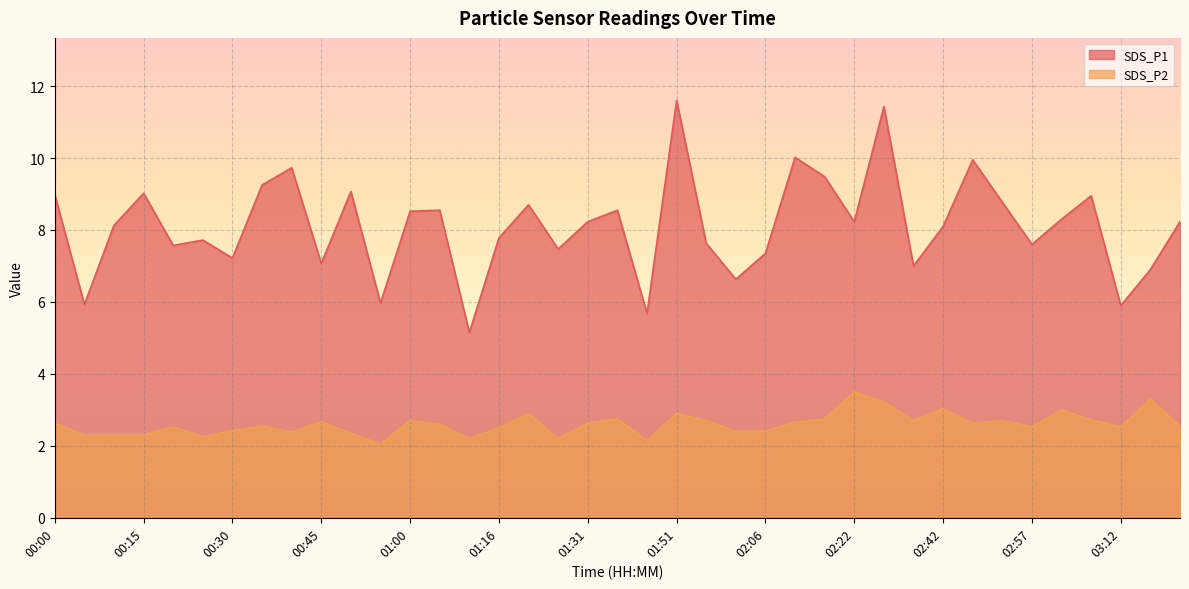

How many categories are shown in the chart?

39